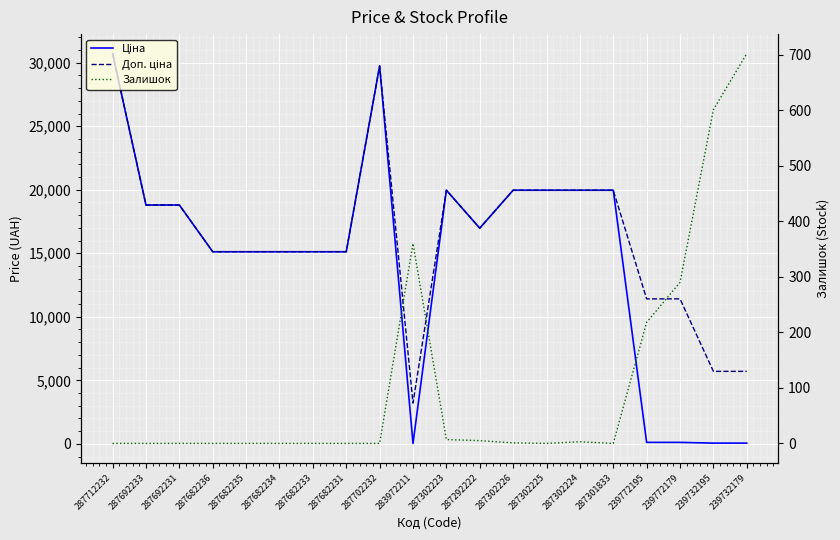

At how many categories does at least one series exceed 28412?

2